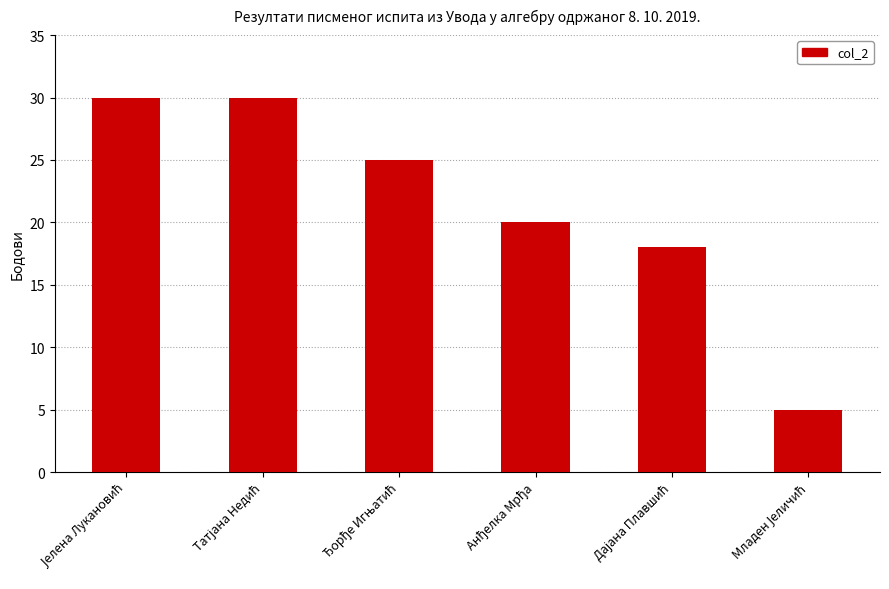

What is the value of the 3rd bar from the left?

25